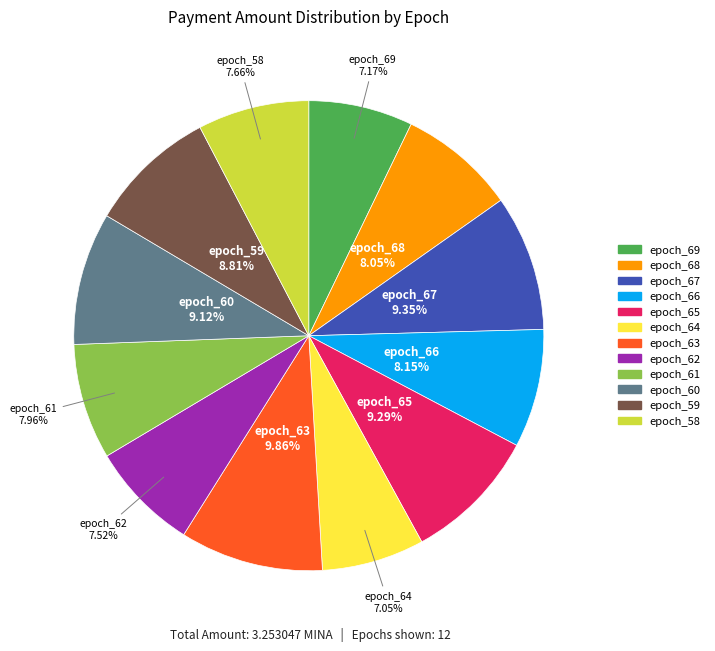

Is it true that epoch_58 is 1% of the pie?

False